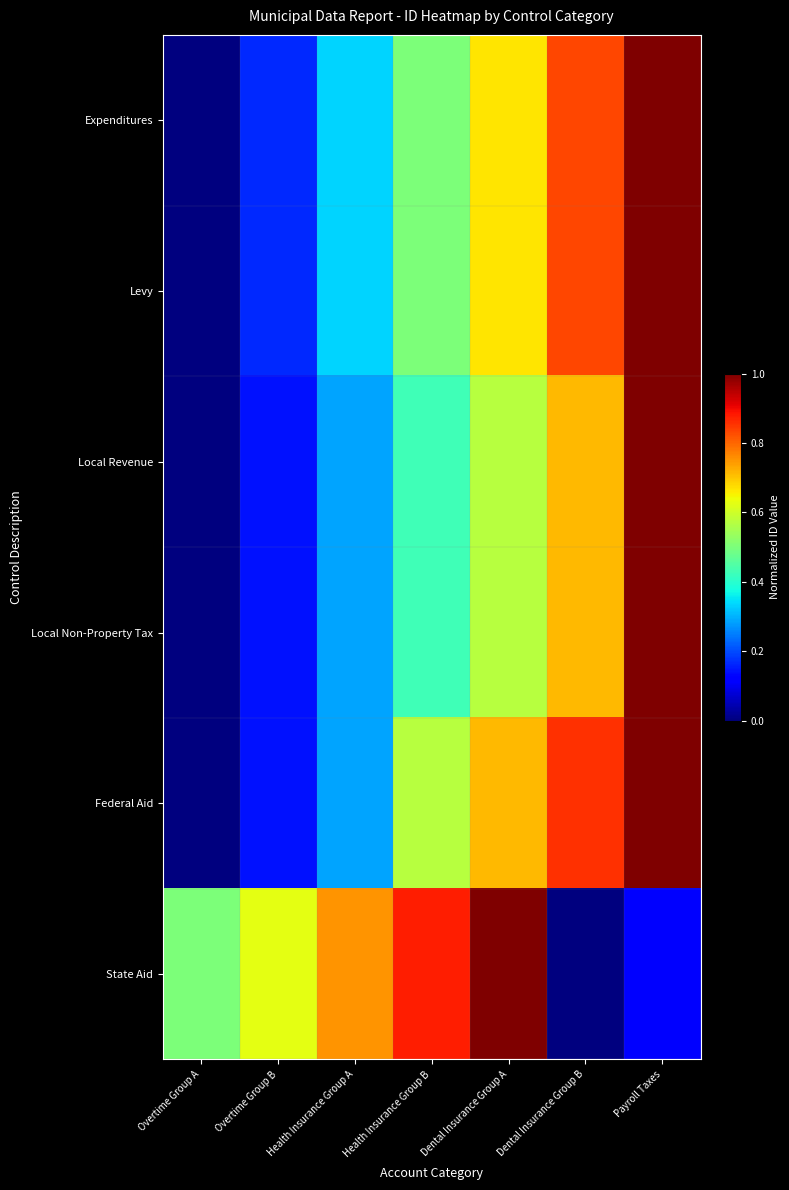

What is the spread (max minus min) of values at Overtime Group B?

0.5